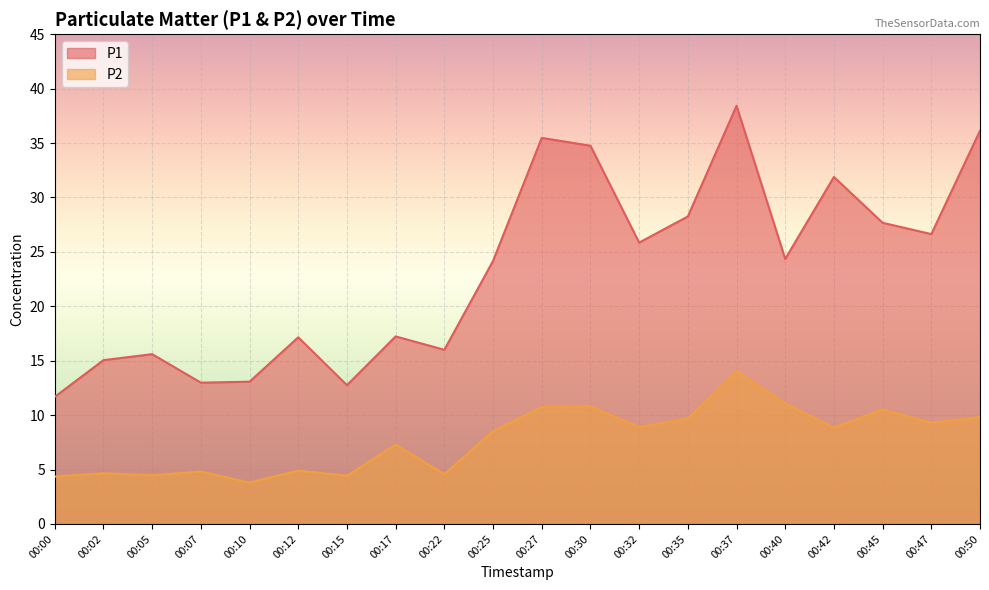

What is the average value of the P1 series?

23.3